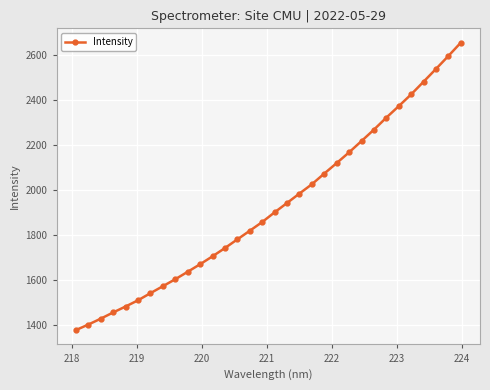

True or false: the data has more than 2 interior local peaks.

False